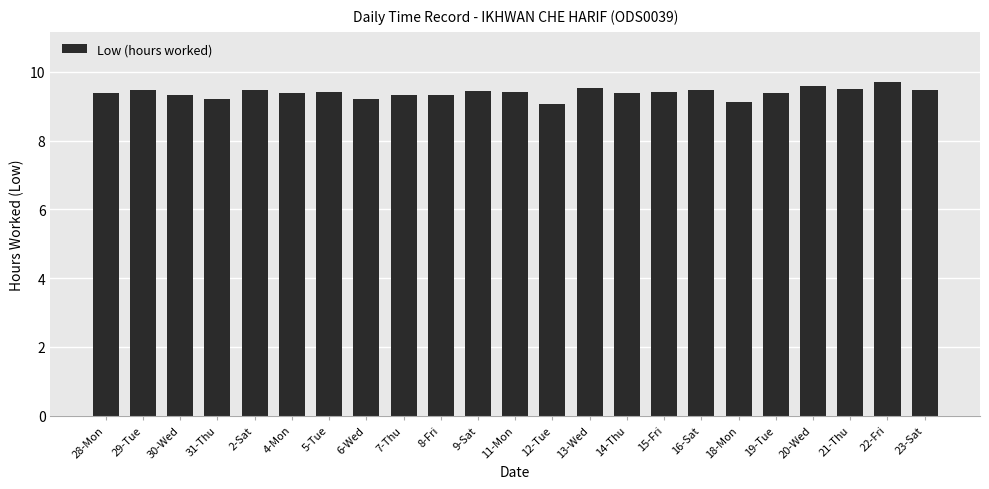

What is the label of the 13th bar from the left?

12-Tue